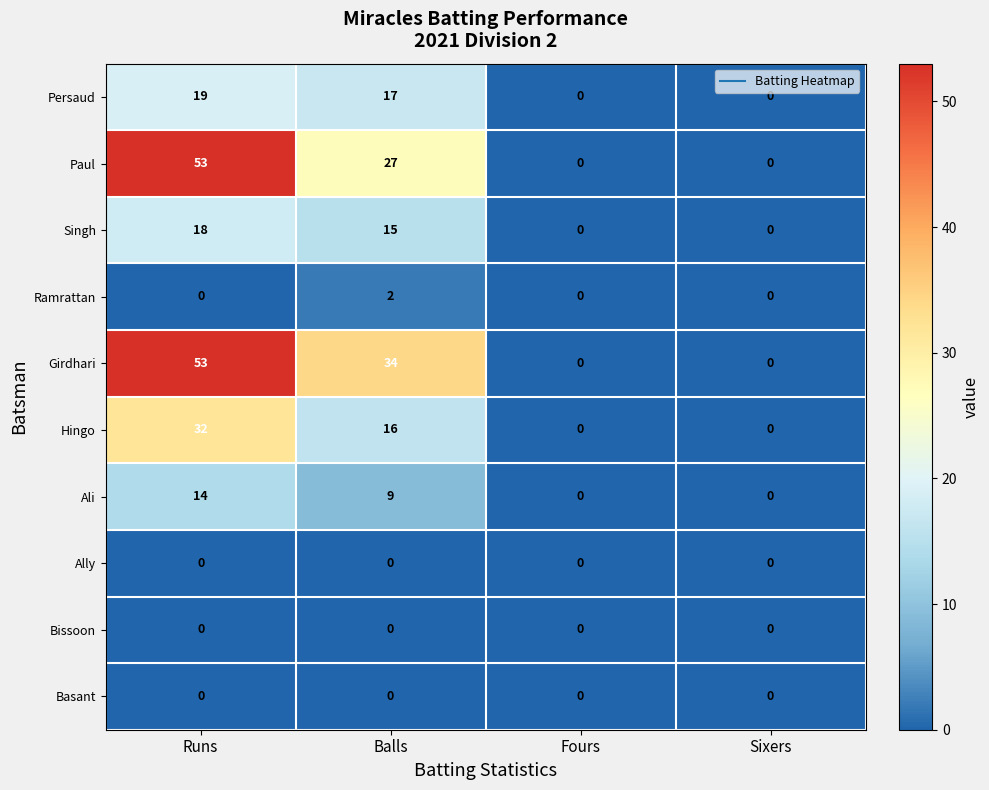

The Hingo series shows 5 at Balls. True or false?

False